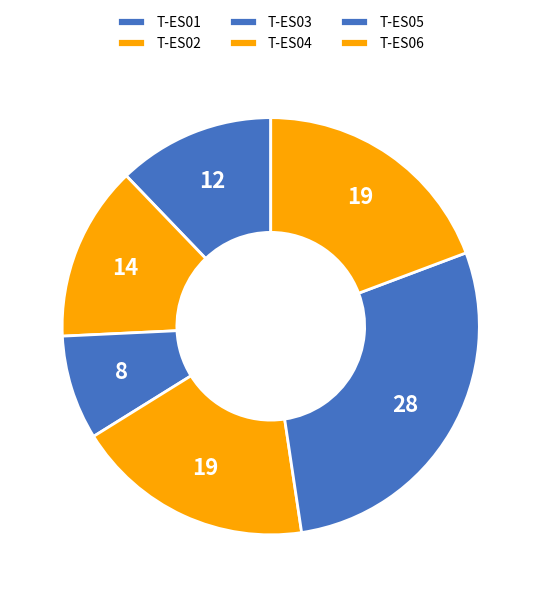

The T-ES03 slice represents 18% of the pie. True or false?

False